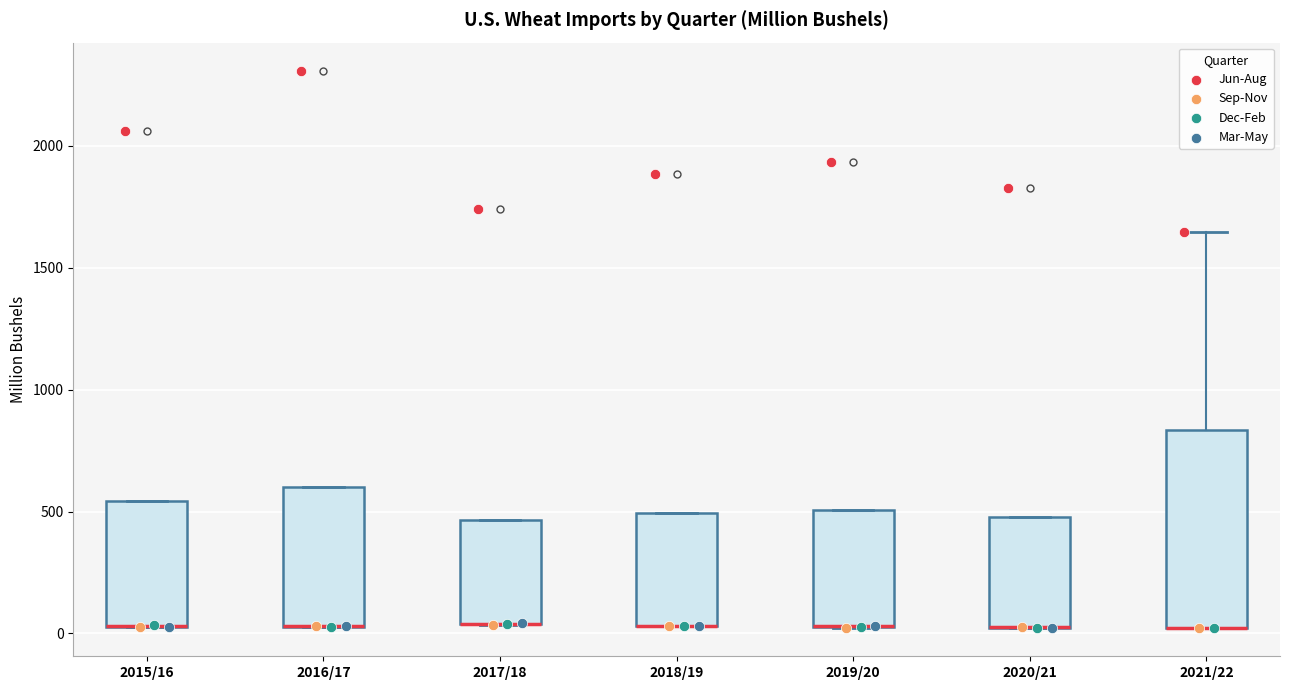

Where is the lower edge of the box for 2021/22 on the y-axis? The values are not printed on the chart, so give them approximately, as read against the axis.

0